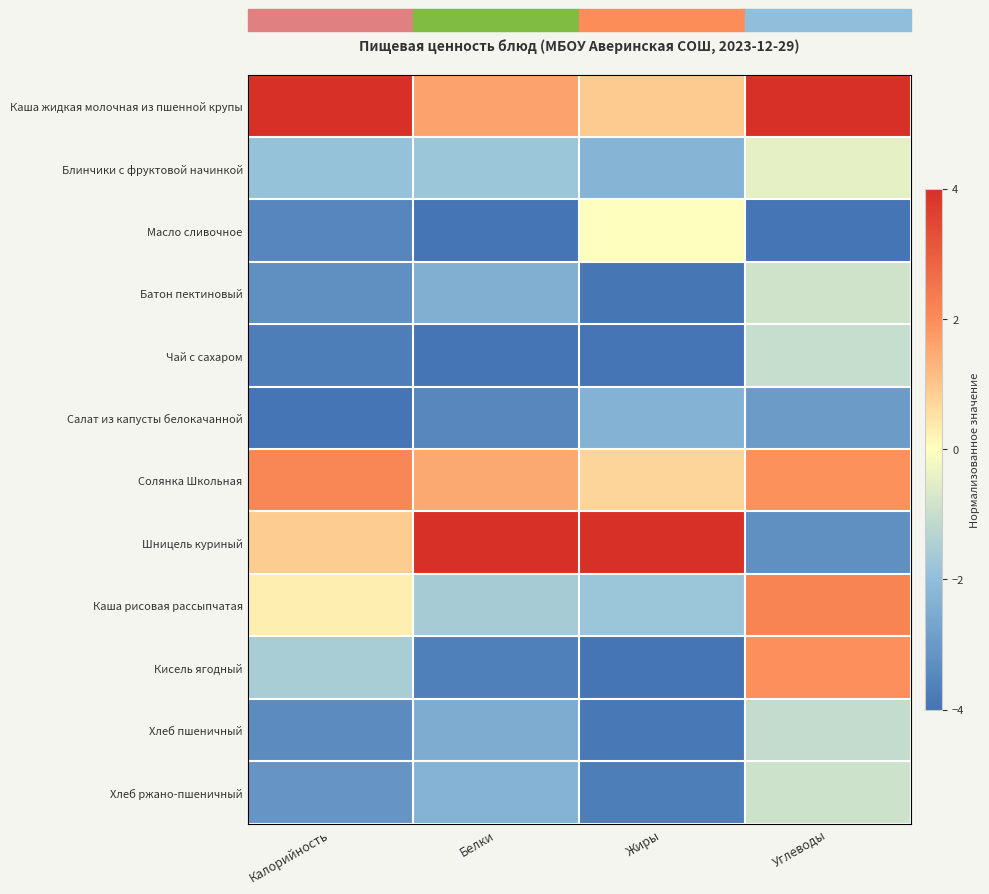

Reading left to right, transcribe all the data shown in this chart.

Каша жидкая молочная из пшенной крупы: Калорийность=4.0	Белки=1.6	Жиры=0.9	Углеводы=4.0
Блинчики с фруктовой начинкой: Калорийность=-1.9	Белки=-1.8	Жиры=-2.3	Углеводы=-0.5
Масло сливочное: Калорийность=-3.5	Белки=-4.0	Жиры=-0.0	Углеводы=-4.0
Батон пектиновый: Калорийность=-3.3	Белки=-2.4	Жиры=-4.0	Углеводы=-0.9
Чай с сахаром: Калорийность=-3.7	Белки=-4.0	Жиры=-4.0	Углеводы=-1.0
Салат из капусты белокачанной: Калорийность=-4.0	Белки=-3.5	Жиры=-2.3	Углеводы=-3.0
Солянка Школьная: Калорийность=2.2	Белки=1.5	Жиры=0.7	Углеводы=1.9
Шницель куриный: Калорийность=0.9	Белки=4.0	Жиры=4.0	Углеводы=-3.3
Каша рисовая рассыпчатая: Калорийность=0.3	Белки=-1.6	Жиры=-1.8	Углеводы=2.2
Кисель ягодный: Калорийность=-1.5	Белки=-3.7	Жиры=-4.0	Углеводы=2.0
Хлеб пшеничный: Калорийность=-3.4	Белки=-2.5	Жиры=-3.9	Углеводы=-1.1
Хлеб ржано-пшеничный: Калорийность=-3.1	Белки=-2.3	Жиры=-3.7	Углеводы=-0.9